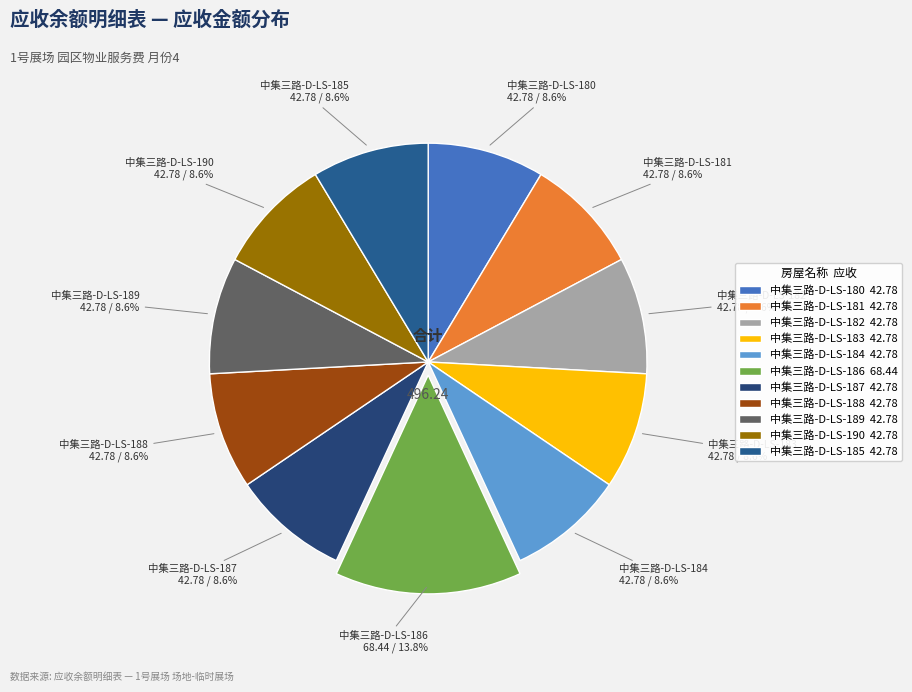

What percentage is NOT represented by 中集三路-D-LS-190?

91.4%